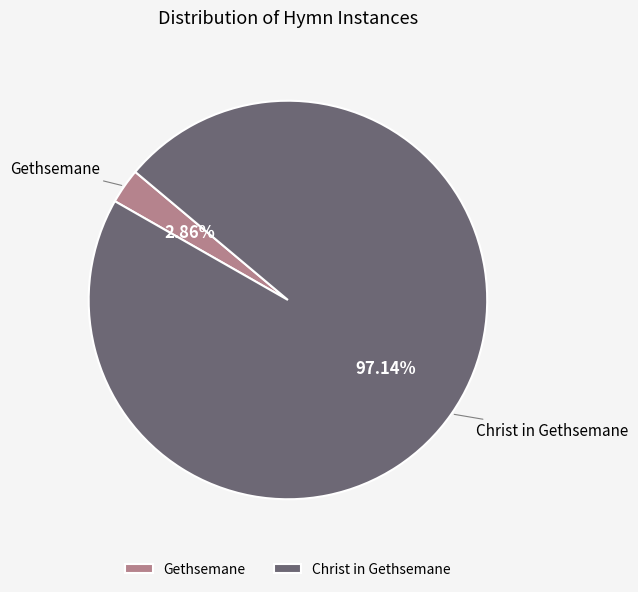

To the nearest percent, what is the difference between the largest and smallest slice percentages?

94%